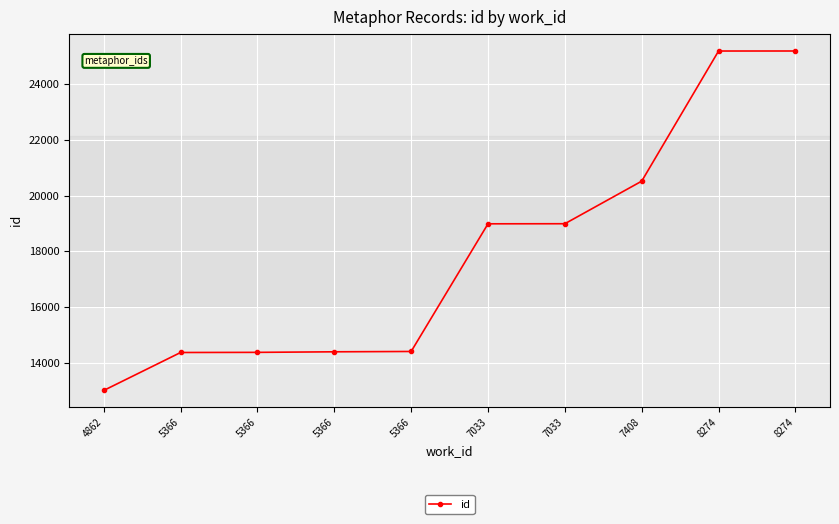

How many lines are shown in the chart?

1